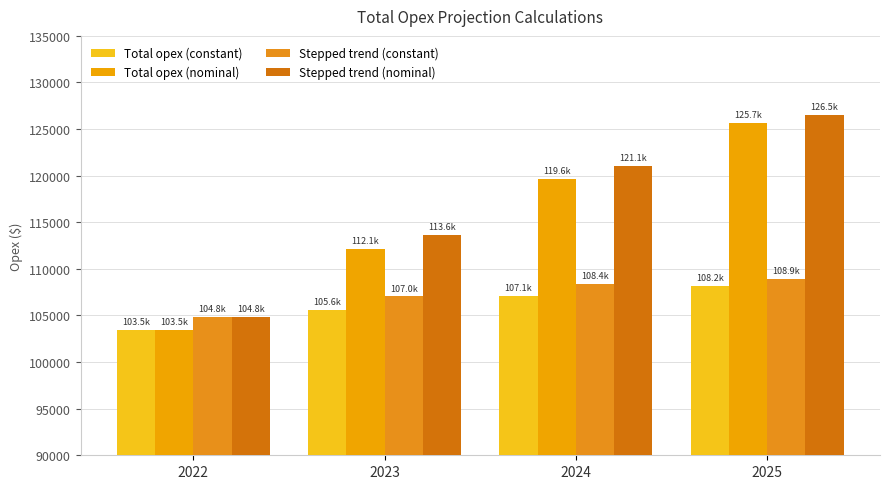

The value of Stepped trend (constant) at 2023 is 65501.2. True or false?

False